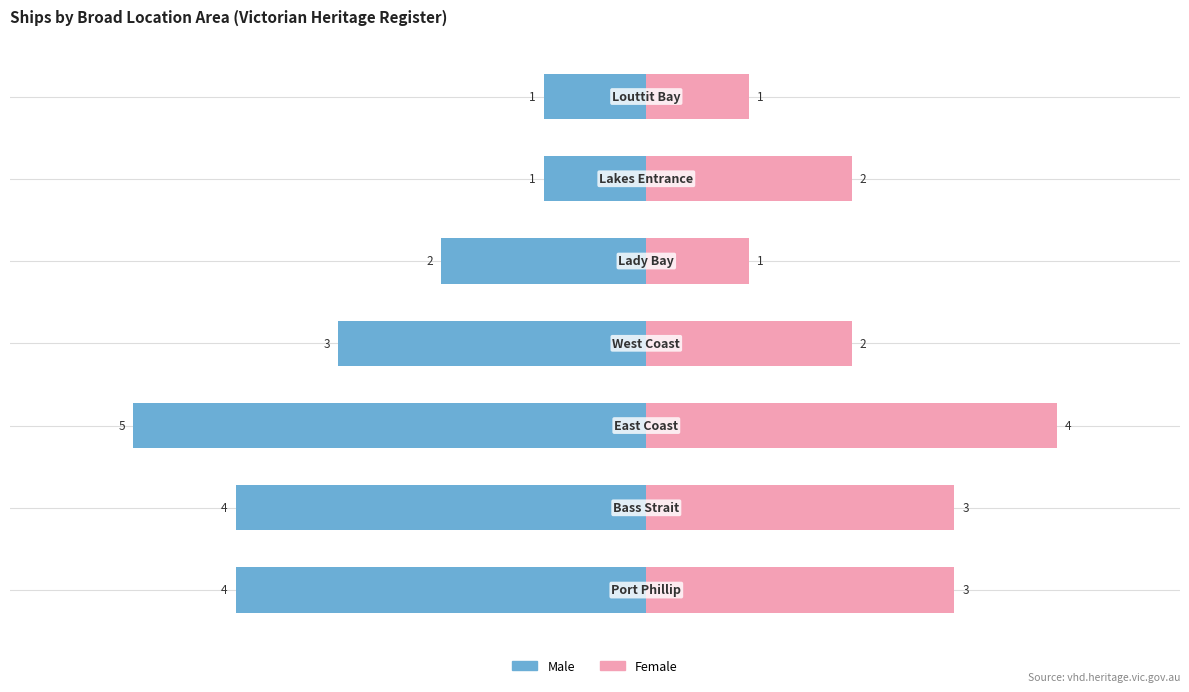

Between −8 and −4, which series saw the biggest shift?

Male